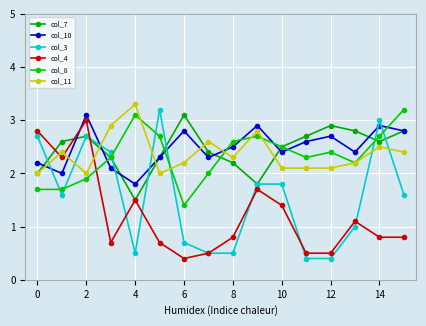

At how many categories does at least one series exceed 3?

5